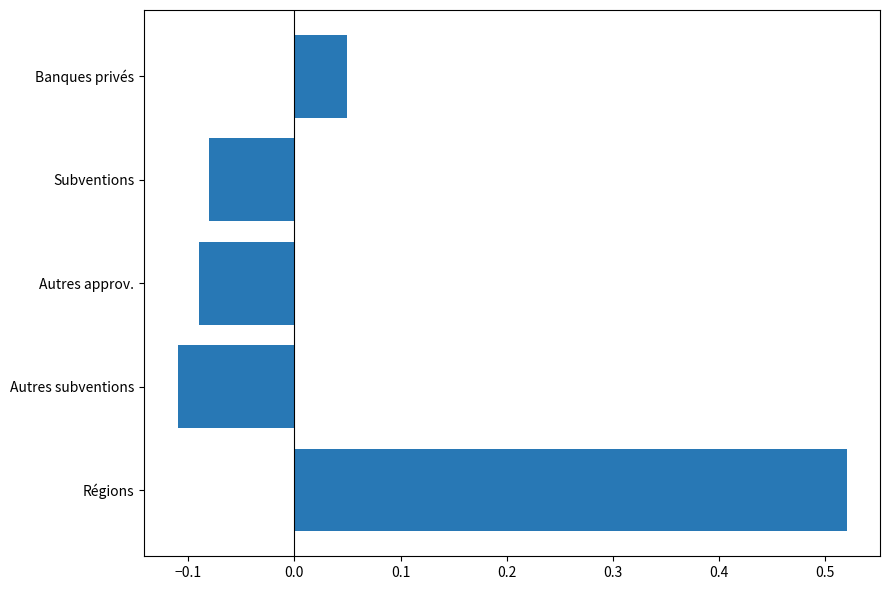

Does the chart contain any negative values?

Yes